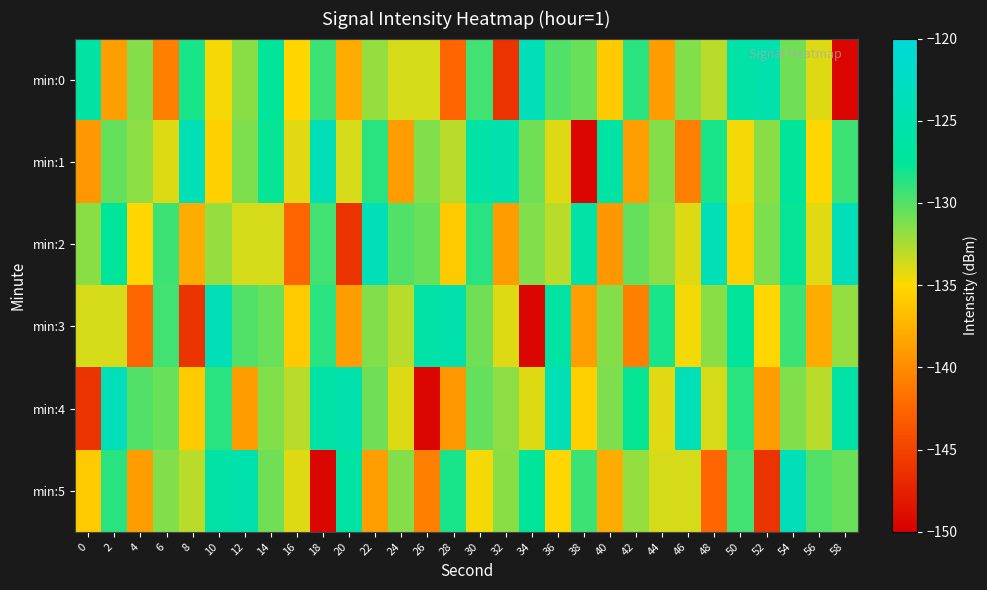

What is the total value across all series at 18?

-786.8